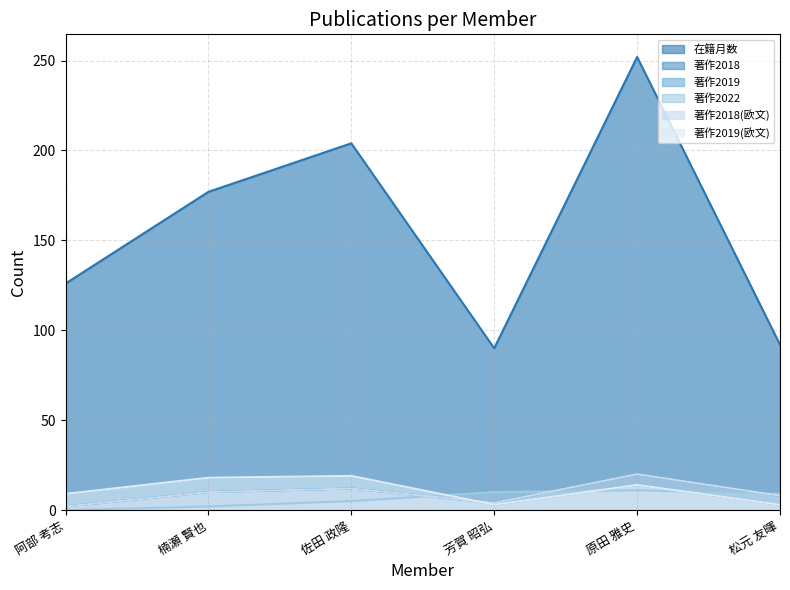

Reading left to right, transcribe all the data shown in this chart.

在籍月数: 126	177	204	90	252	92
著作2018: 2	10	12	4	20	8
著作2019: 9	18	19	3	14	3
著作2022: 0	2	5	10	11	9
著作2018(欧文): 2	10	12	4	20	8
著作2019(欧文): 9	18	19	3	14	3